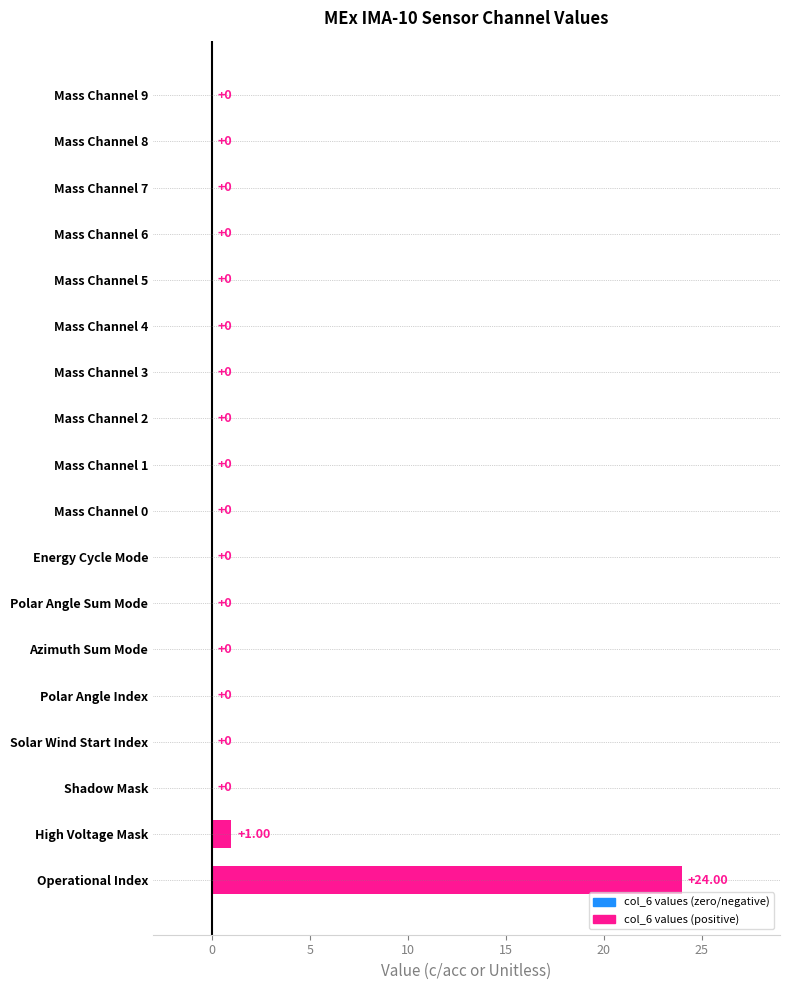

Which category has the highest value across all series?

Operational Index